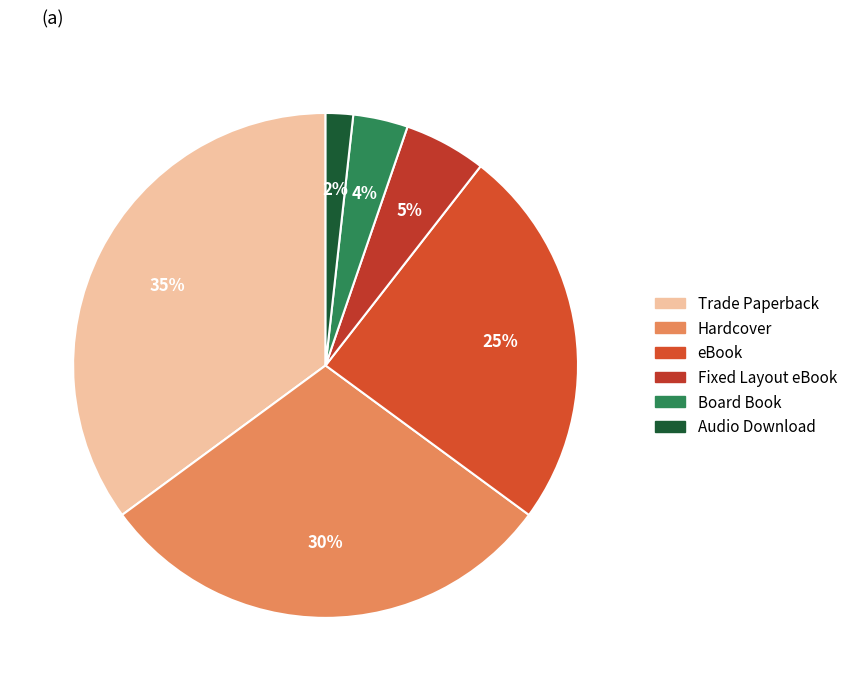

To the nearest percent, what portion does Audio Download represent?

2%